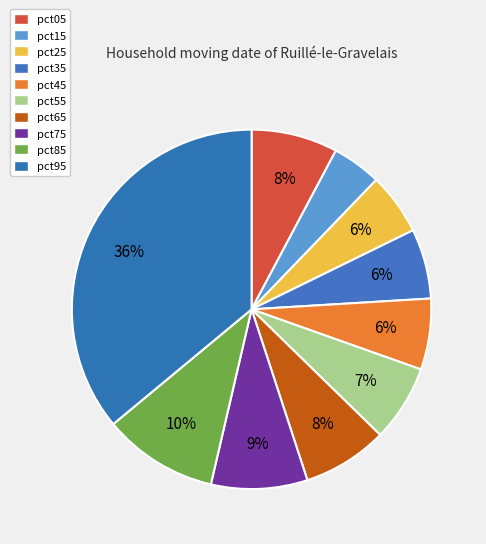

What percentage is NOT represented by pct95?

64.0%